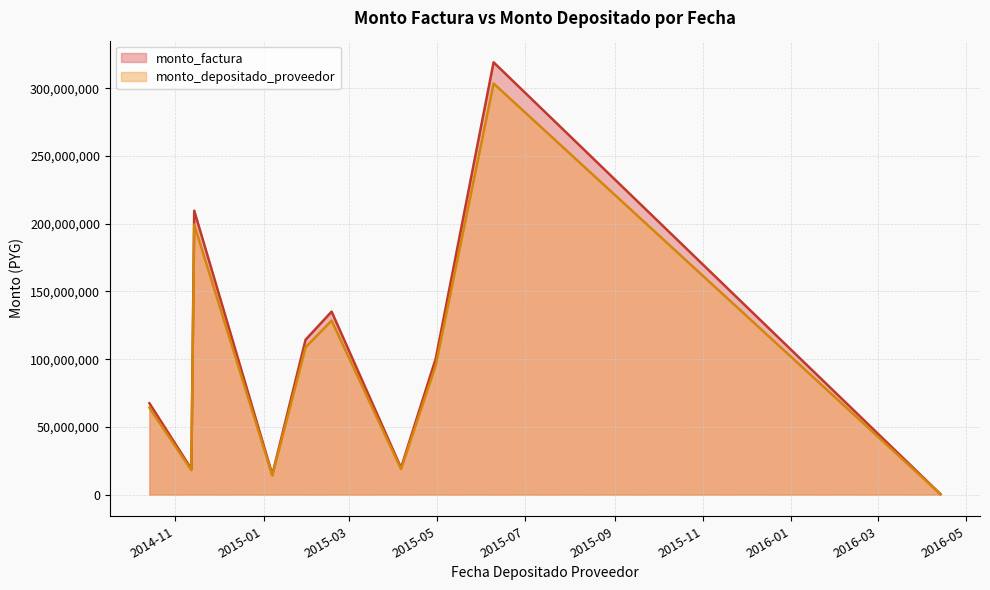

How many values in the monto_factura series are below 100366460?

5